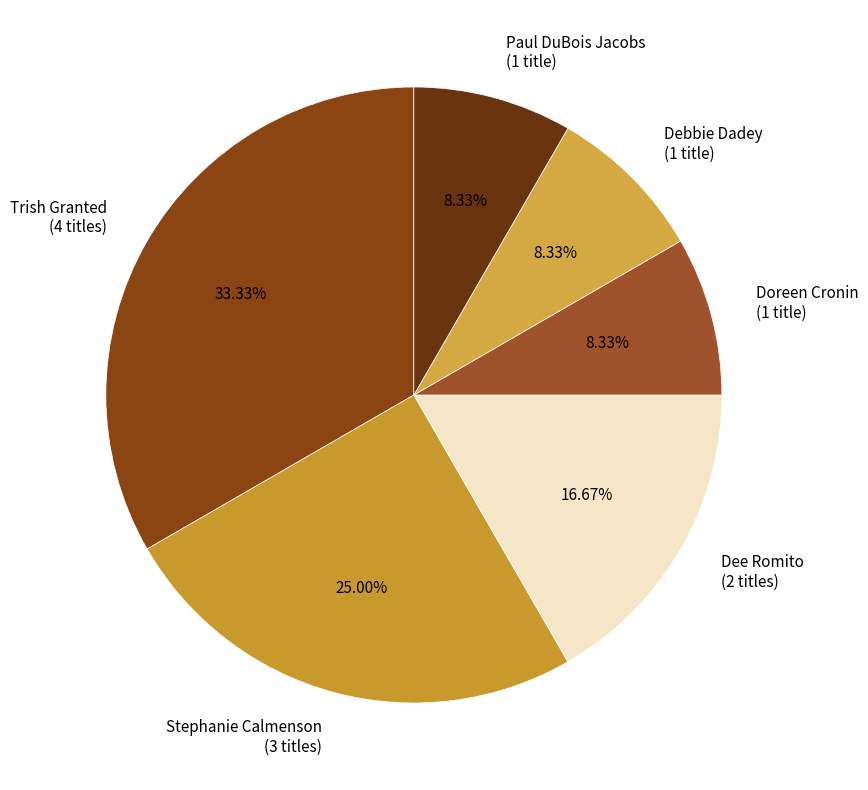

How many slices are in this pie chart?

6